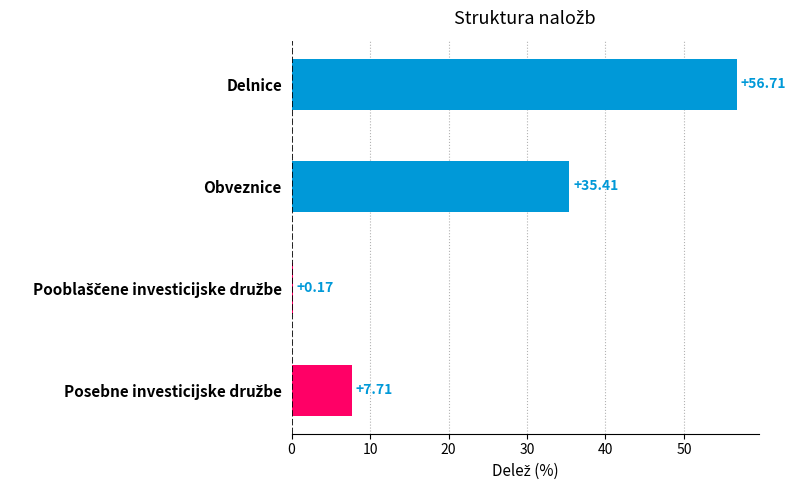

What is the sum of all values?

100.0